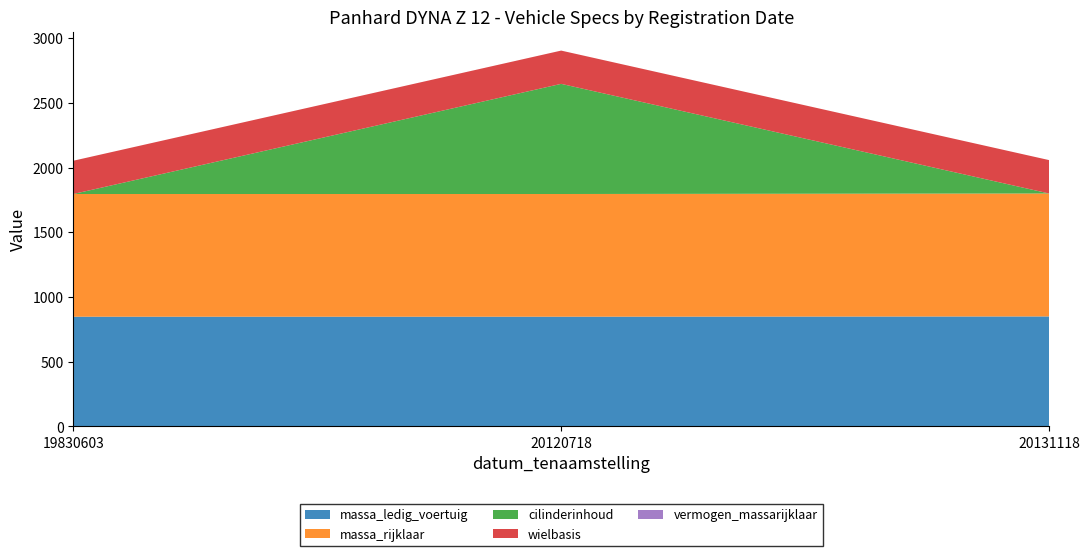

Reading left to right, list all the values displayed in this chart.

massa_ledig_voertuig: 19830603=848.0	20120718=848.0	20131118=850.0
massa_rijklaar: 19830603=948.0	20120718=948.0	20131118=950.0
cilinderinhoud: 19830603=0.0	20120718=851.0	20131118=0.0
wielbasis: 19830603=257.0	20120718=257.0	20131118=258.0
vermogen_massarijklaar: 19830603=0.0	20120718=0.0	20131118=0.0